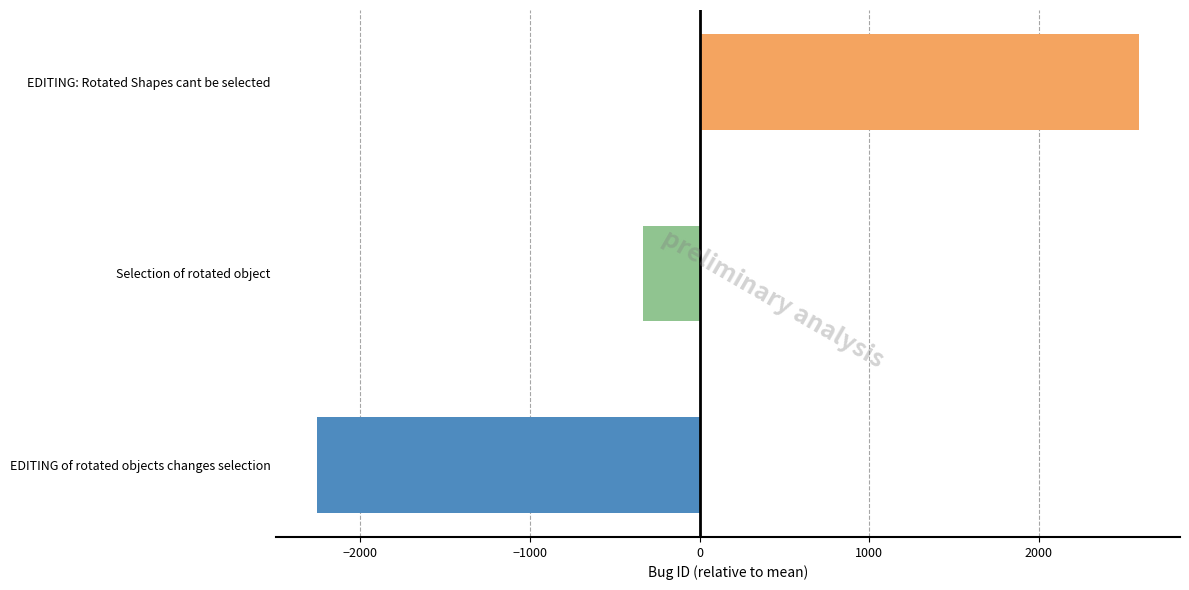

How many negative values are there?

2